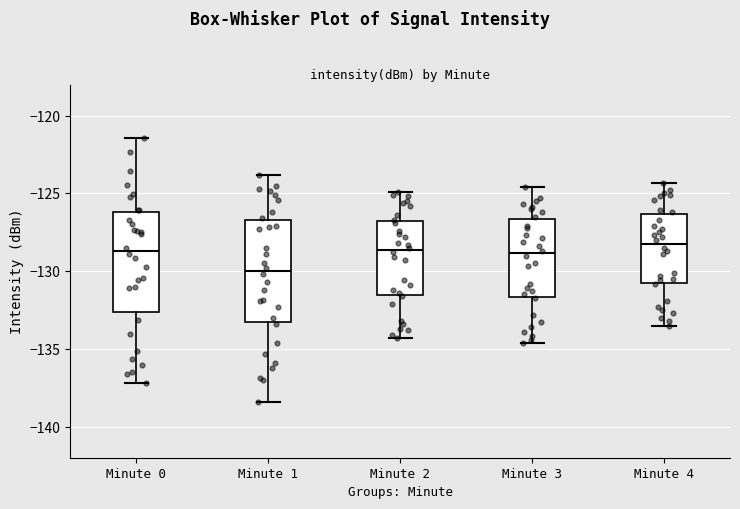

Where is the upper edge of the box for Minute 0 on the y-axis? The values are not printed on the chart, so give them approximately, as read against the axis.

-126.0